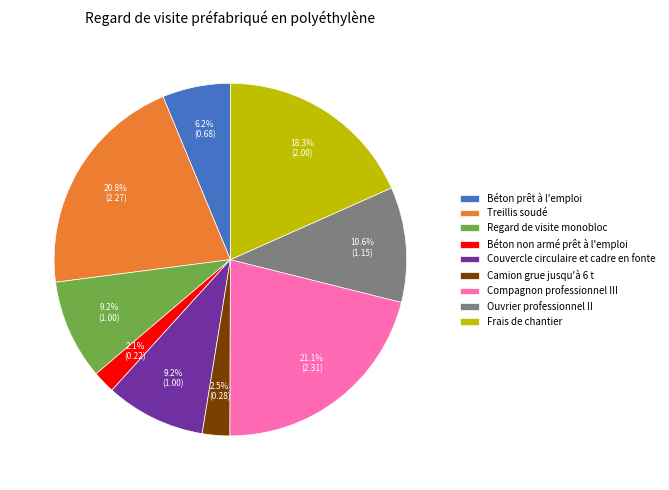

True or false: Treillis soudé accounts for 21% of the total.

True